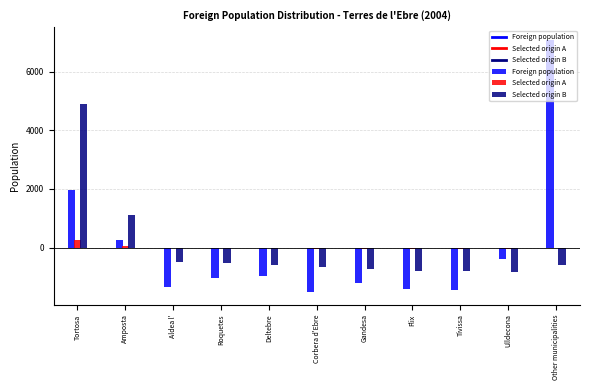

How many data points in Selected origin A are above 16?

5